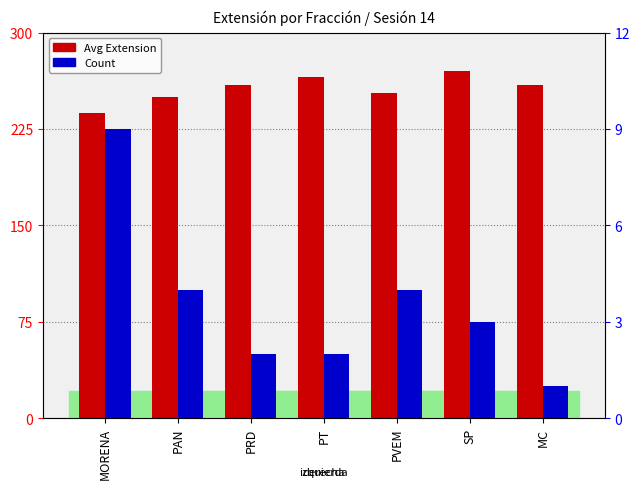

What is the smallest value displayed?

1.0